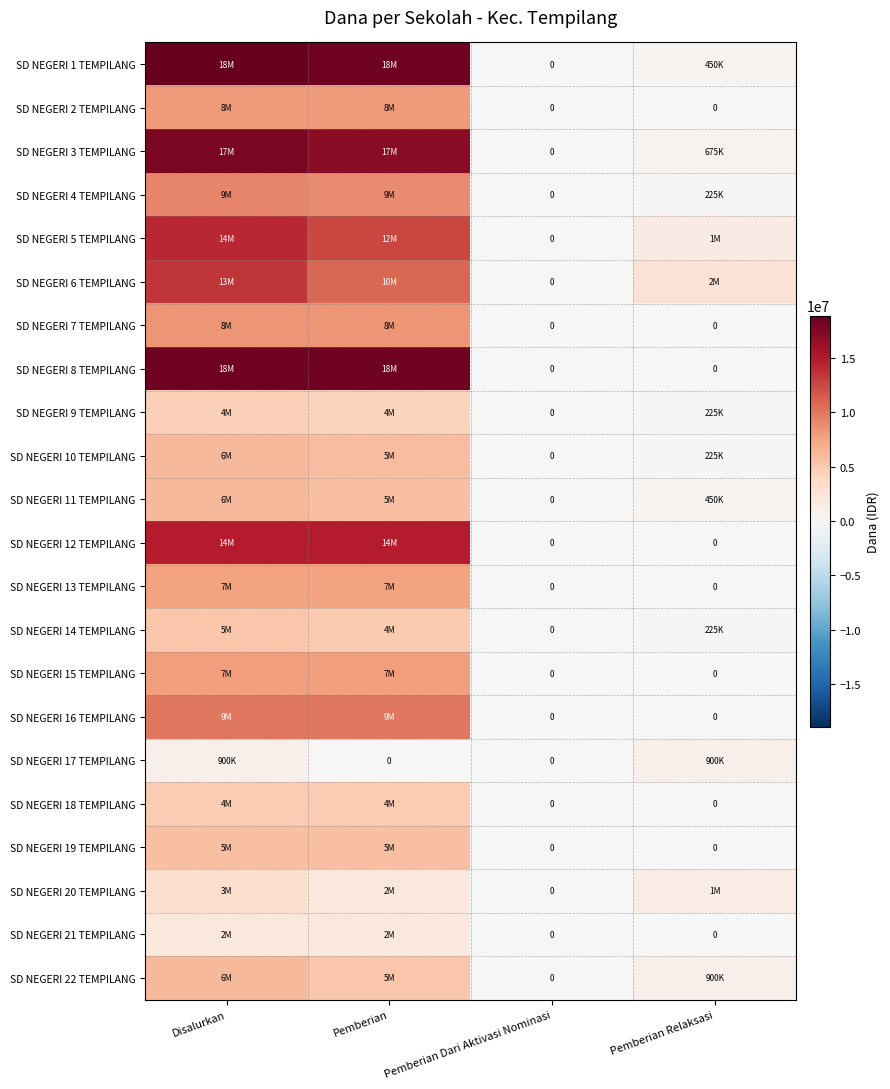

What is the difference between the maximum and minimum values in the SD NEGERI 5 TEMPILANG series?

14175000